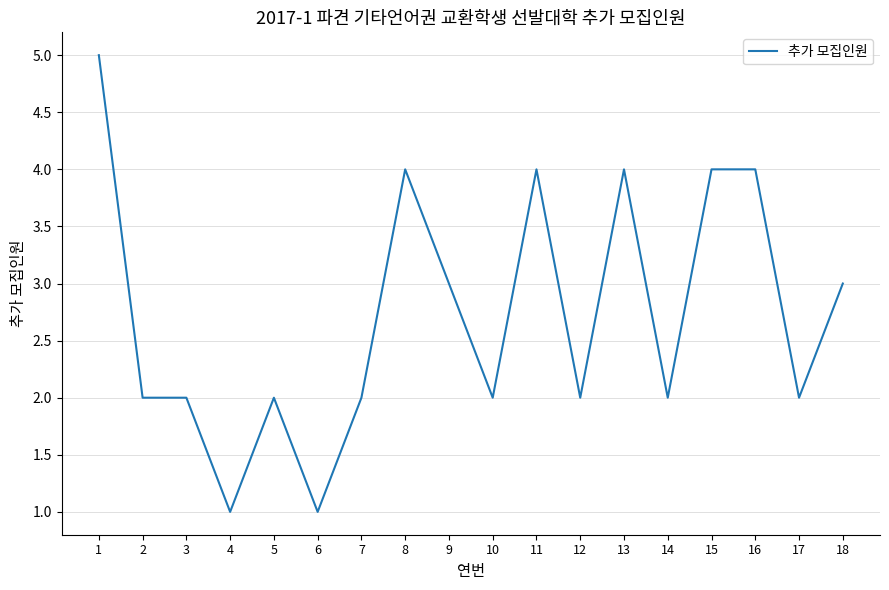

Does the chart have visible grid lines?

Yes